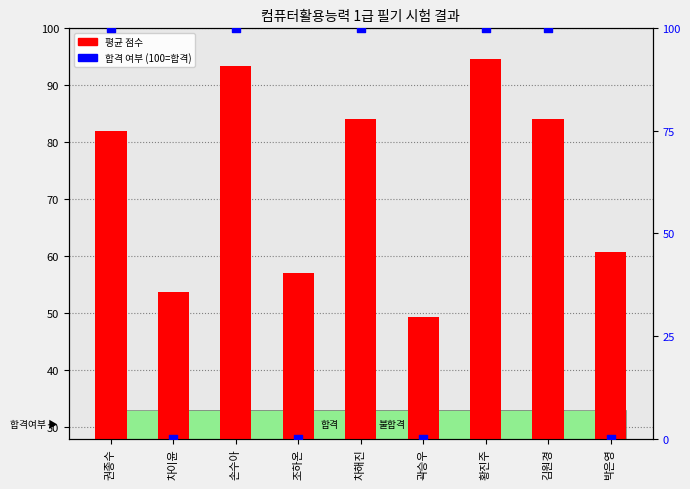

What is the total value across all series at 김원경?

184.0